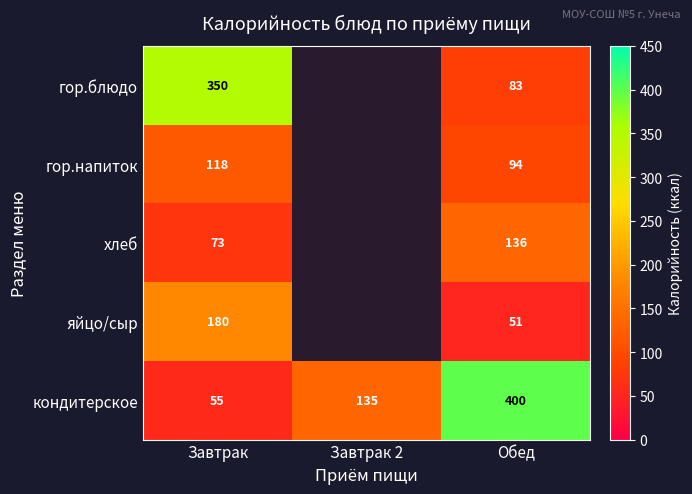

What is the difference between the highest and lowest values at Обед?

349